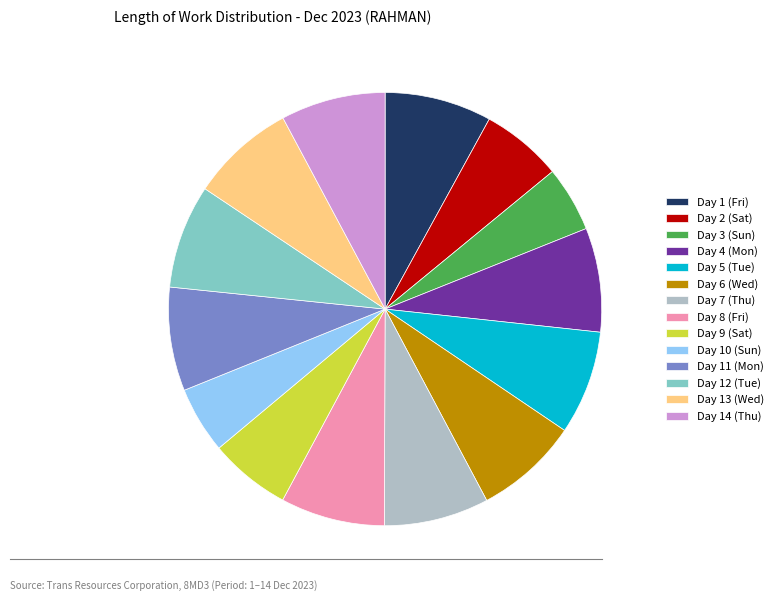

Which has a higher value, Day 9 (Sat) or Day 1 (Fri)?

Day 1 (Fri)